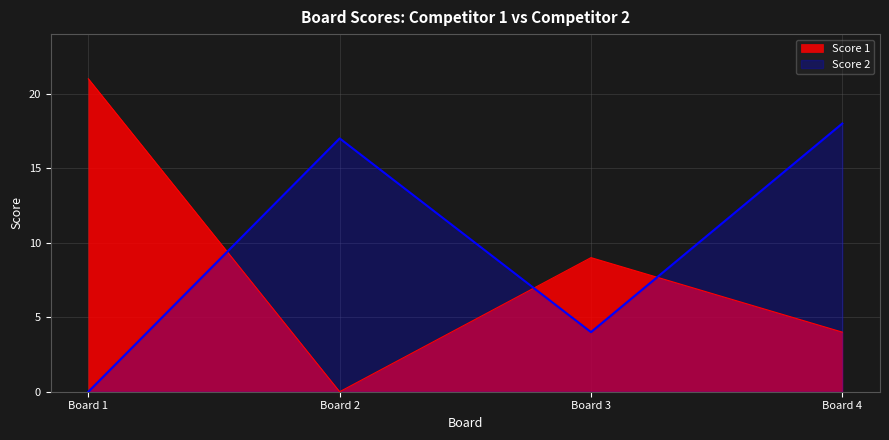

How many data points in Score 2 are above 17?

1